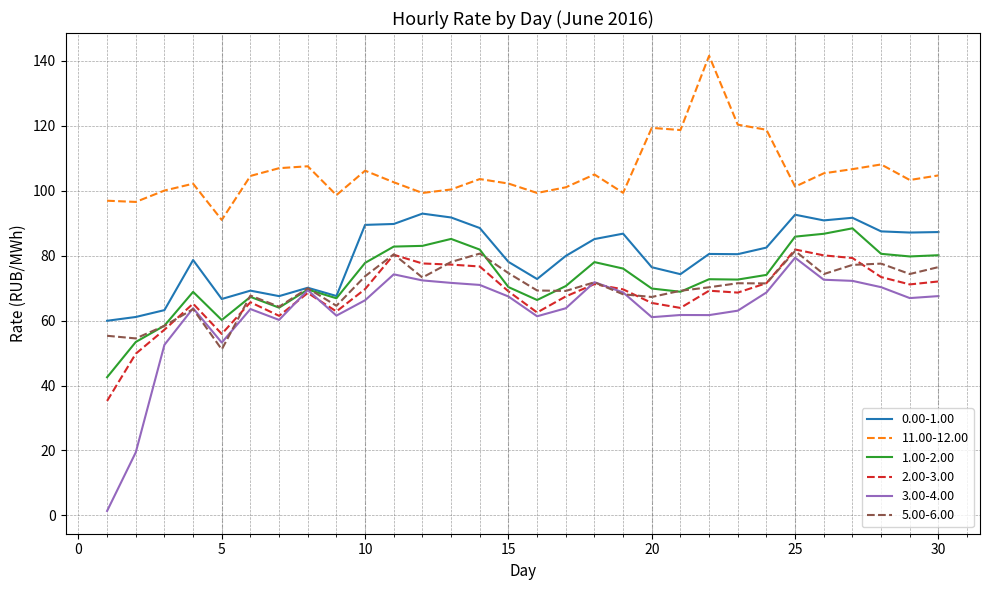

Which series has the widest spread of values?

3.00-4.00